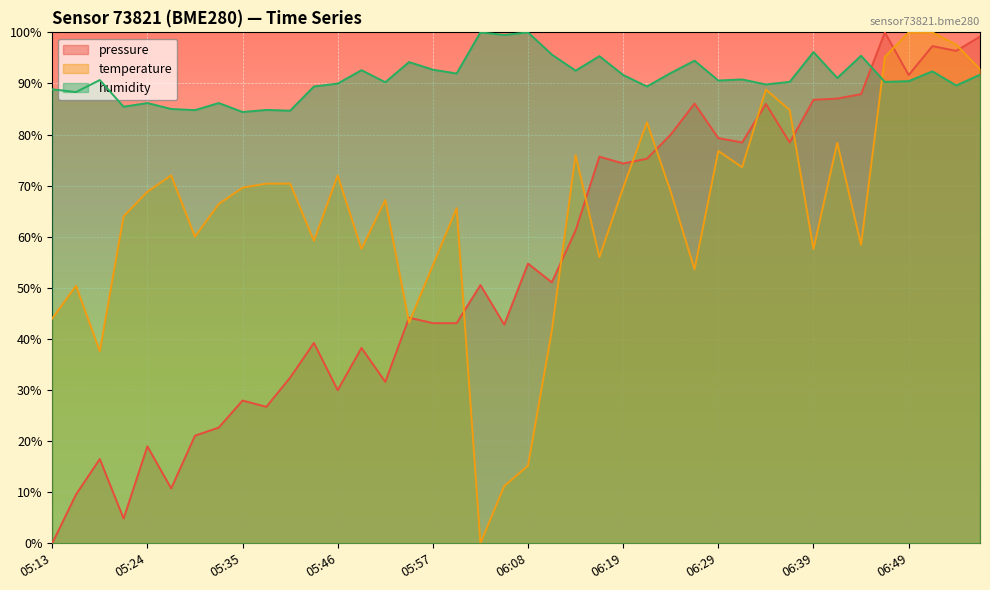

Reading right to left, list all the values displayed in this chart.

pressure: 99.2	96.4	97.3	91.6	100.0	87.9	87.0	86.8	78.5	86.0	78.5	79.3	86.1	80.0	75.3	74.3	75.7	61.2	51.1	54.7	42.8	50.5	43.1	43.1	44.2	31.6	38.2	30.0	39.2	32.4	26.7	27.9	22.7	21.1	10.8	19.0	4.8	16.5	9.6	0.0
temperature: 92.8	97.6	100.0	100.0	95.2	58.4	78.4	57.6	84.8	88.8	73.6	76.8	53.6	68.8	82.4	69.6	56.0	76.0	41.6	15.2	11.2	0.0	65.6	54.4	43.2	67.2	57.6	72.0	59.2	70.4	70.4	69.6	66.4	60.0	72.0	68.8	64.0	37.6	50.4	44.0
humidity: 91.7	89.6	92.4	90.5	90.3	95.4	91.1	96.2	90.3	89.8	90.8	90.6	94.5	92.0	89.4	91.7	95.3	92.5	95.7	100.0	99.5	100.0	92.0	92.7	94.2	90.2	92.6	90.0	89.4	84.7	84.8	84.4	86.2	84.8	85.0	86.2	85.5	90.7	88.3	88.8